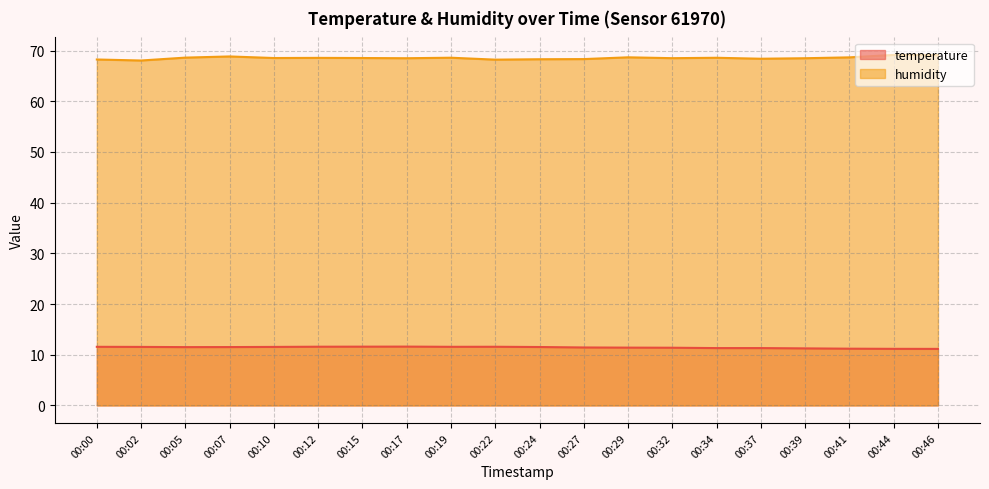

Which series has the largest total across all categories?

humidity